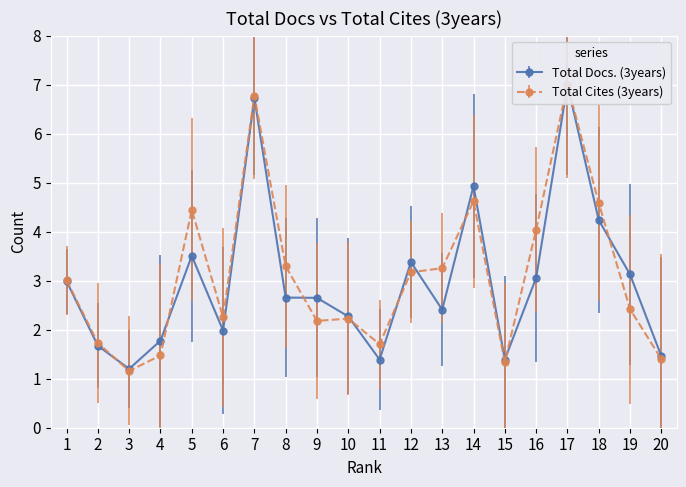

Between which two adjacent categories do Total Docs. (3years) and Total Cites (3years) first intersect?

2 and 3